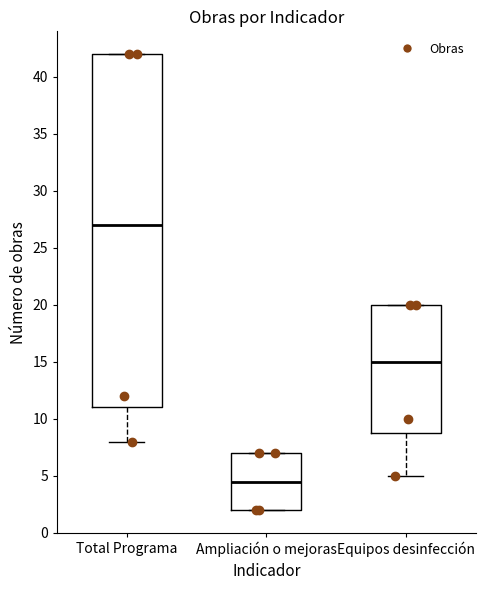

Reading left to right, transcribe this box plot: for each box, give where its median line is, the range the box spans, and where its two whiskers end, as read against the y-axis. The values are not printed on the chart, so give them approximately, as read against the axis.

Total Programa: median 27.0, box 11.0 to 42.0, whiskers 8.0 to 42.0
Ampliación o mejoras: median 4.5, box 2.0 to 7.0, whiskers 2.0 to 7.0
Equipos desinfección: median 15.0, box 9.0 to 20.0, whiskers 5.0 to 20.0